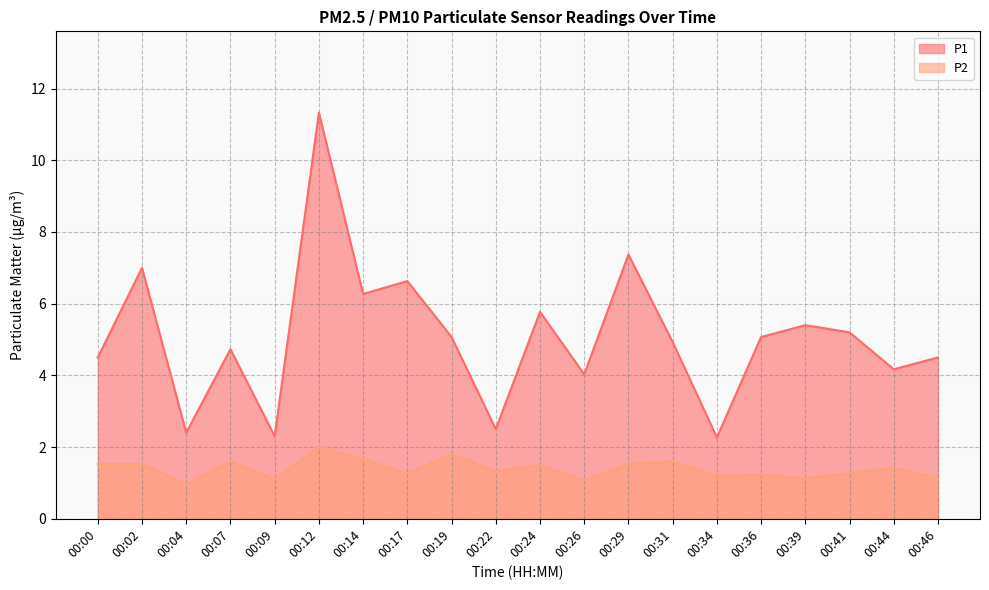

List the labels in order of P2 value, smallest first.

00:04, 00:26, 00:09, 00:39, 00:46, 00:34, 00:36, 00:17, 00:41, 00:22, 00:44, 00:24, 00:00, 00:02, 00:29, 00:07, 00:31, 00:14, 00:19, 00:12